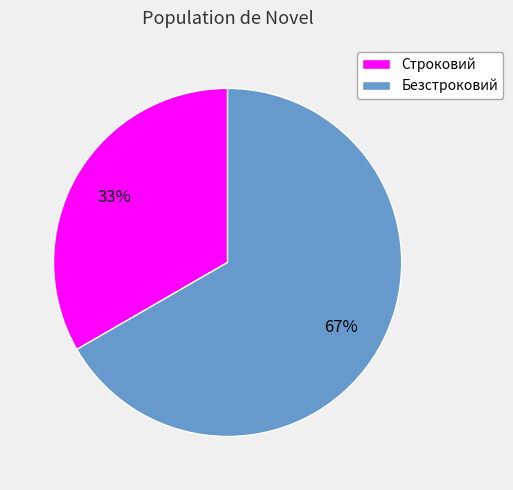

Which slice is the smallest?

Строковий